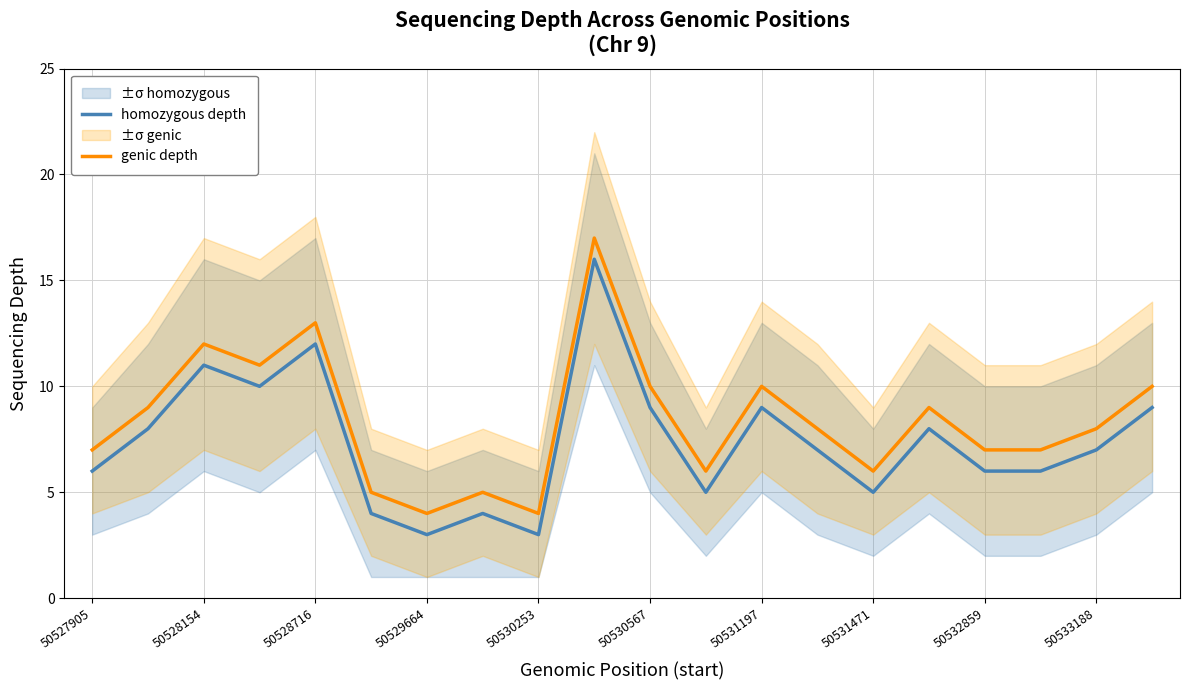

True or false: homozygous depth and genic depth intersect in this chart.

False